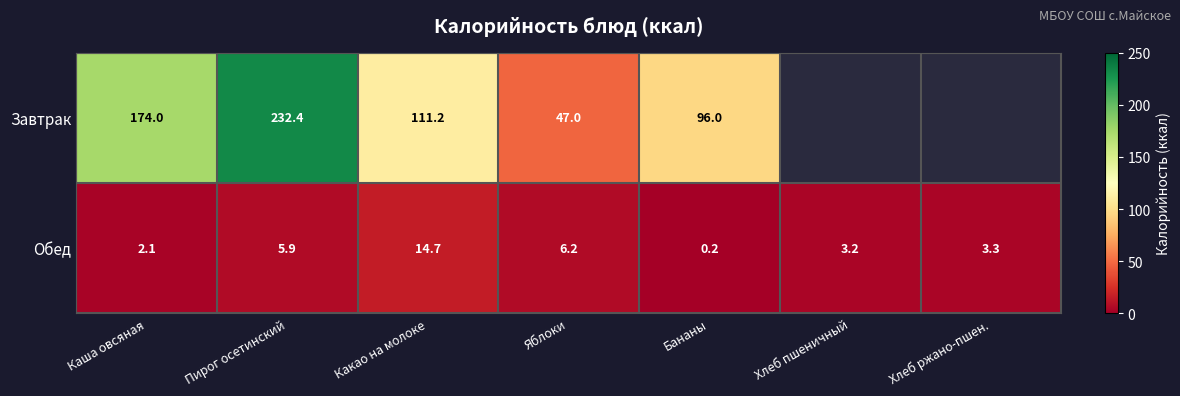

At which label does Обед reach its peak?

Какао на молоке